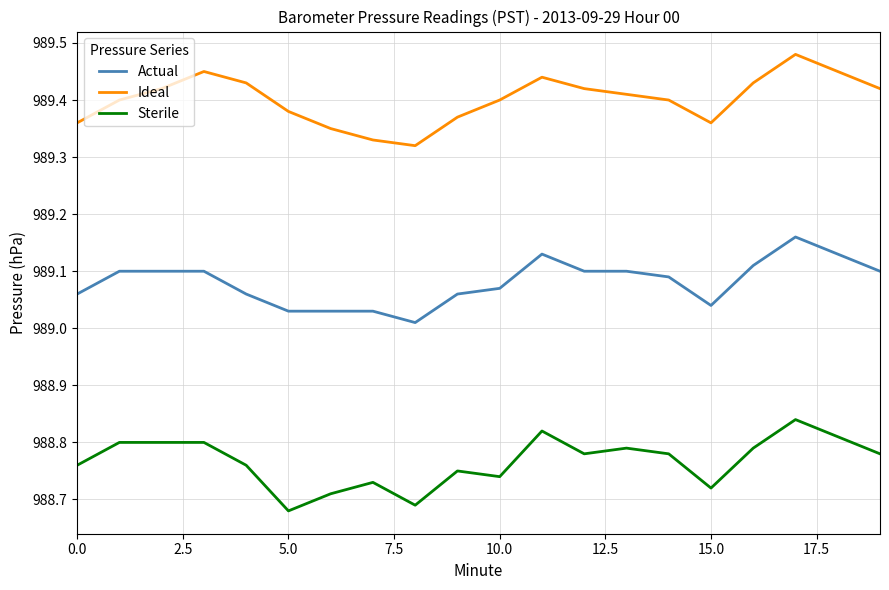

True or false: Ideal and Actual intersect in this chart.

False